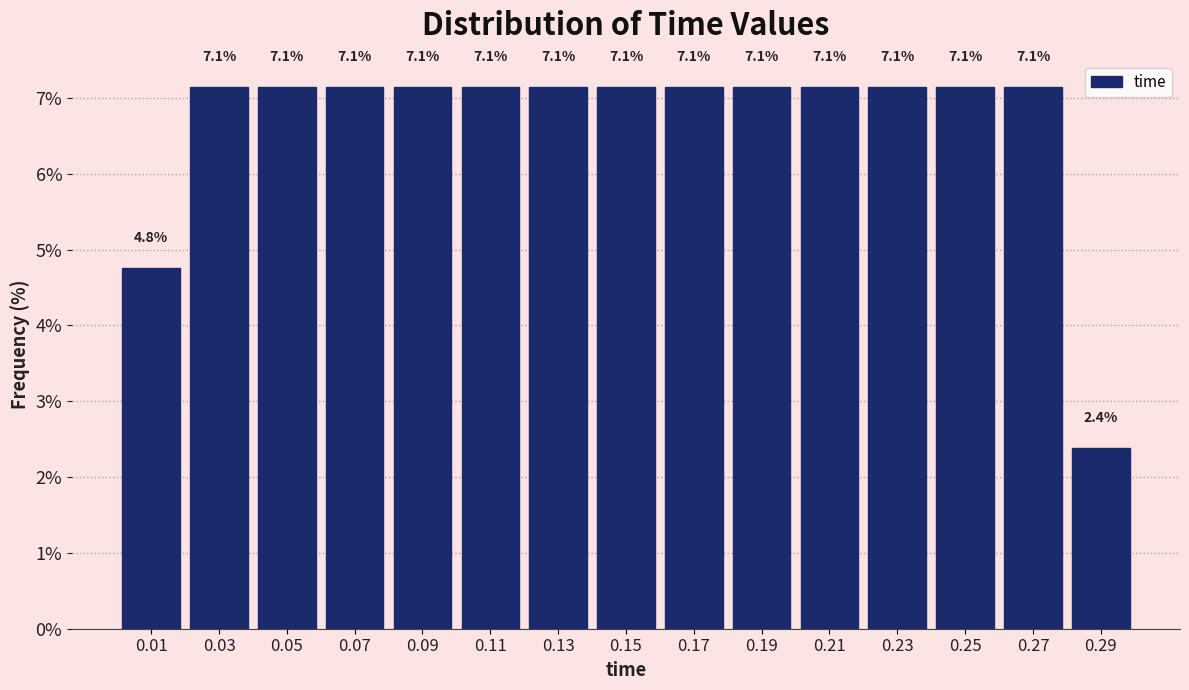

Reading left to right, extract all data points from this chart.

0.01=4.8	0.03=7.1	0.05=7.1	0.07=7.1	0.09=7.1	0.11=7.1	0.13=7.1	0.15=7.1	0.17=7.1	0.19=7.1	0.21=7.1	0.23=7.1	0.25=7.1	0.27=7.1	0.29=2.4